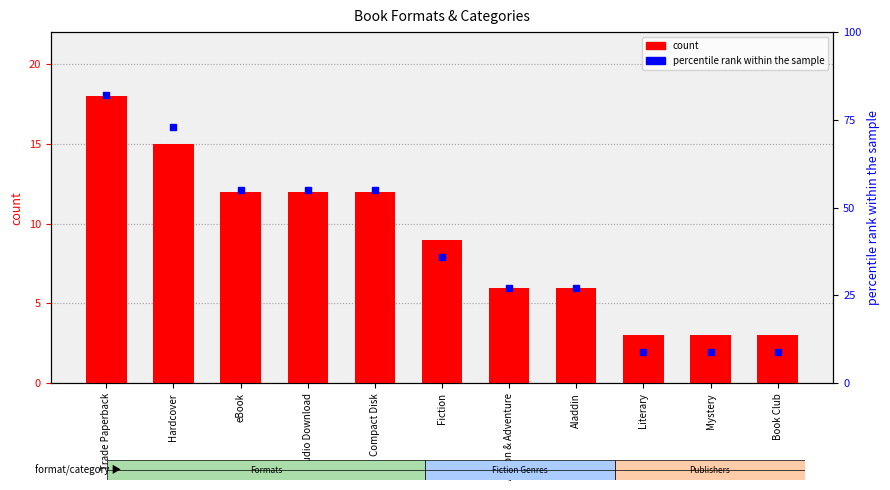

True or false: the data shows 25 at Trade Paperback.

False